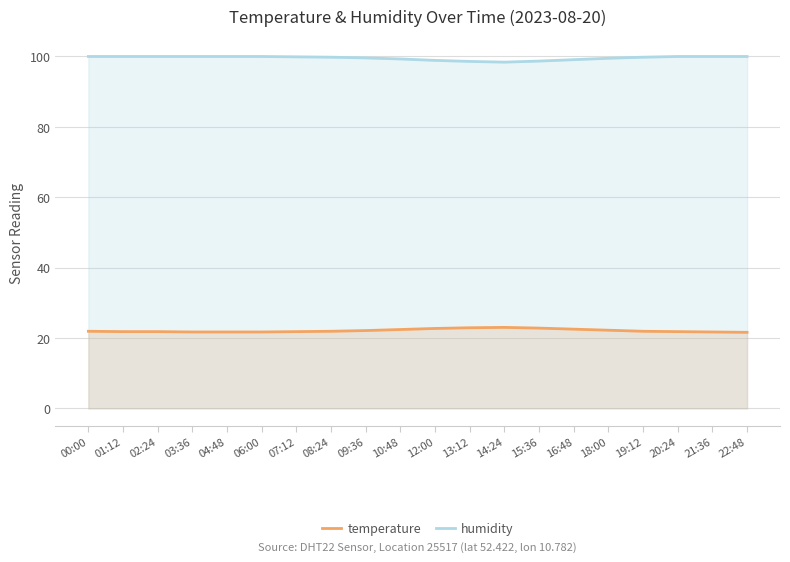

What are all the series names shown in the legend?

temperature, humidity